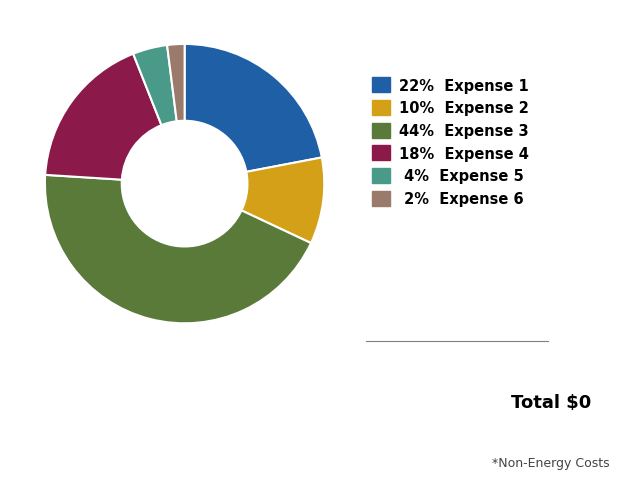

Is there a majority slice in this chart?

No